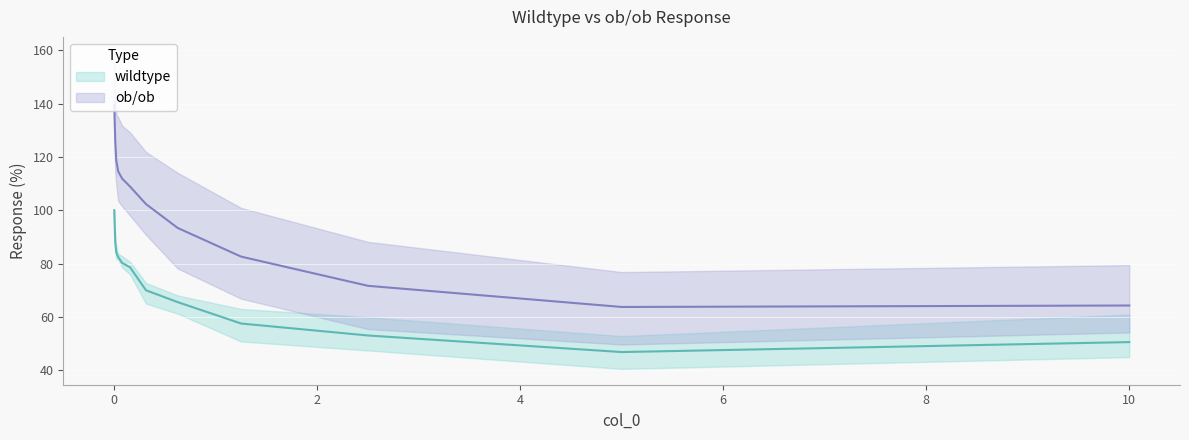

The value of ob_ob_1 at 5 is 173.6. True or false?

False